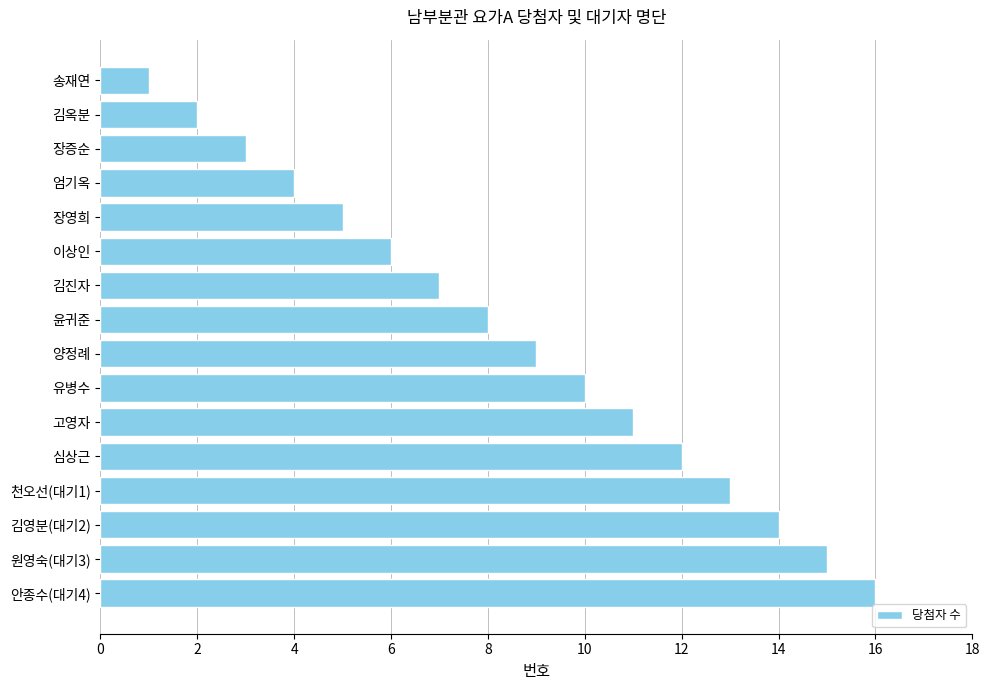

Rank the categories by value from highest to lowest.

안종수(대기4), 원영숙(대기3), 김영분(대기2), 천오선(대기1), 심상근, 고영자, 유병수, 양정례, 윤귀준, 김진자, 이상인, 장영희, 엄기옥, 장증순, 김옥분, 송재연